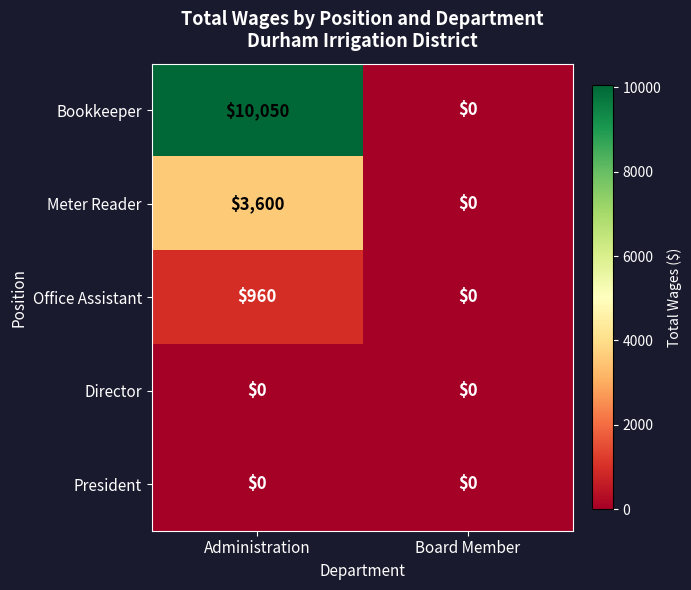

List the labels in order of Office Assistant value, smallest first.

Board Member, Administration